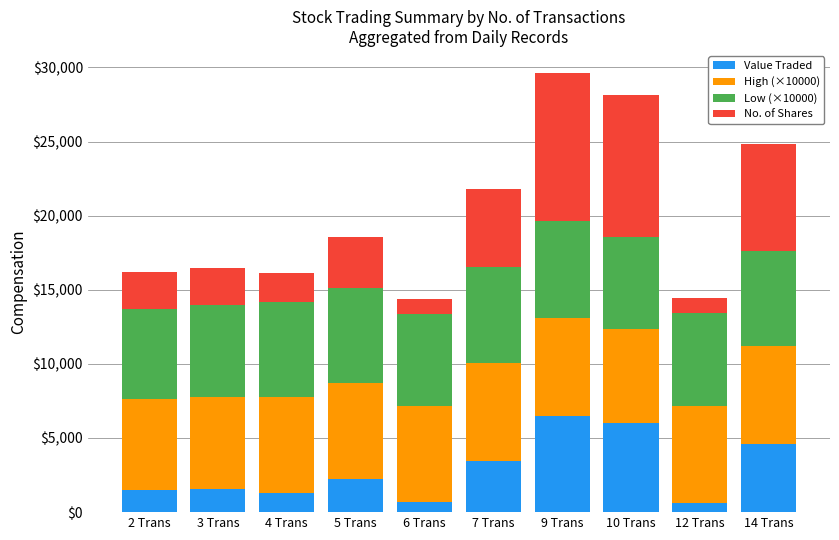

What is the sum of all Value Traded values?

28458